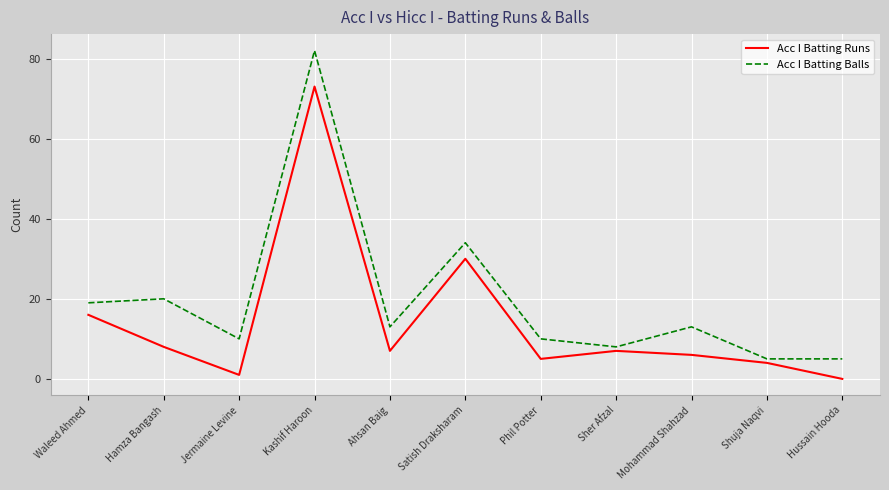

At Mohammad Shahzad, list the series in order from largest to smallest.

Acc I Batting Balls, Acc I Batting Runs